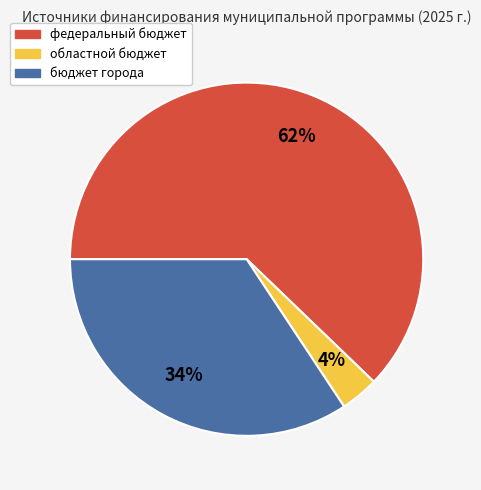

How many slices are in this pie chart?

3